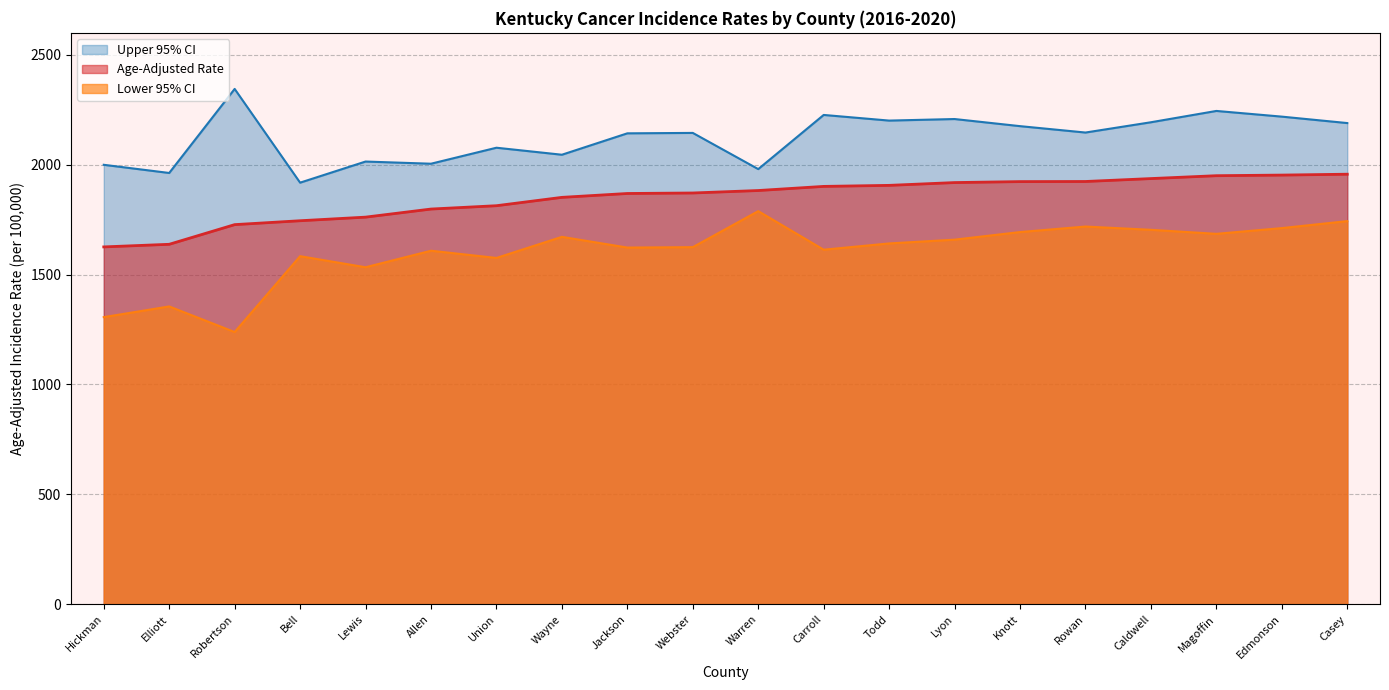

True or false: Upper 95% CI and Age-Adjusted Rate intersect in this chart.

False